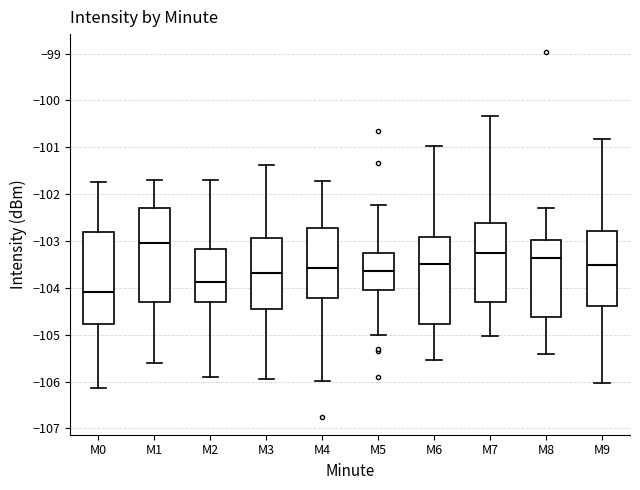

Reading left to right, transcribe this box plot: for each box, give where its median line is, the range the box spans, and where its two whiskers end, as read against the y-axis. The values are not printed on the chart, so give them approximately, as read against the axis.

M0: median -104.1, box -104.8 to -102.8, whiskers -106.1 to -101.7
M1: median -103.0, box -104.3 to -102.3, whiskers -105.6 to -101.7
M2: median -103.9, box -104.3 to -103.2, whiskers -105.9 to -101.7
M3: median -103.7, box -104.5 to -102.9, whiskers -106.0 to -101.4
M4: median -103.6, box -104.2 to -102.7, whiskers -106.0 to -101.7
M5: median -103.6, box -104.1 to -103.3, whiskers -105.0 to -102.2
M6: median -103.5, box -104.8 to -102.9, whiskers -105.5 to -101.0
M7: median -103.3, box -104.3 to -102.6, whiskers -105.0 to -100.3
M8: median -103.4, box -104.6 to -103.0, whiskers -105.4 to -102.3
M9: median -103.5, box -104.4 to -102.8, whiskers -106.0 to -100.8